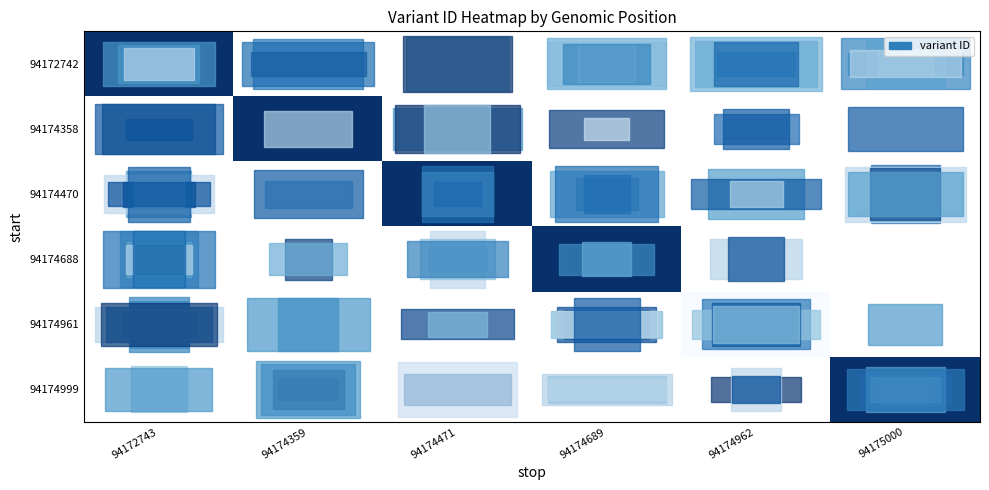

Which has a higher value, 94175000 or 94174359?

94174359